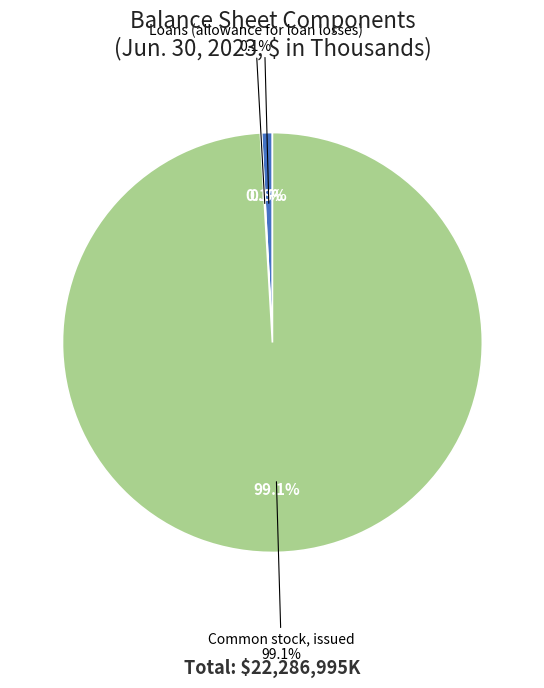

Count the number of slices in the pie.

3